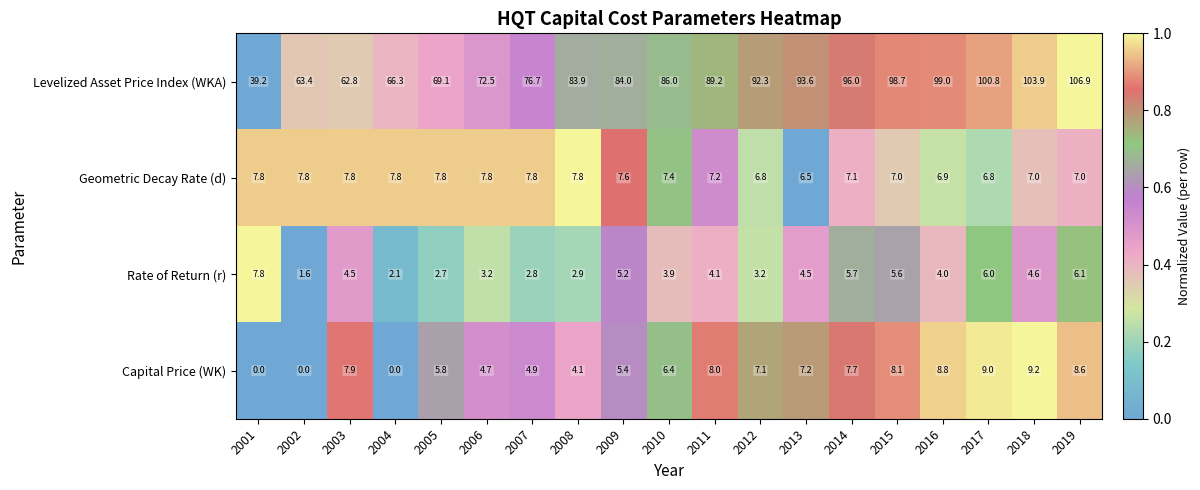

What value does the Levelized Asset Price Index (WKA) series have at 2010?

86.0